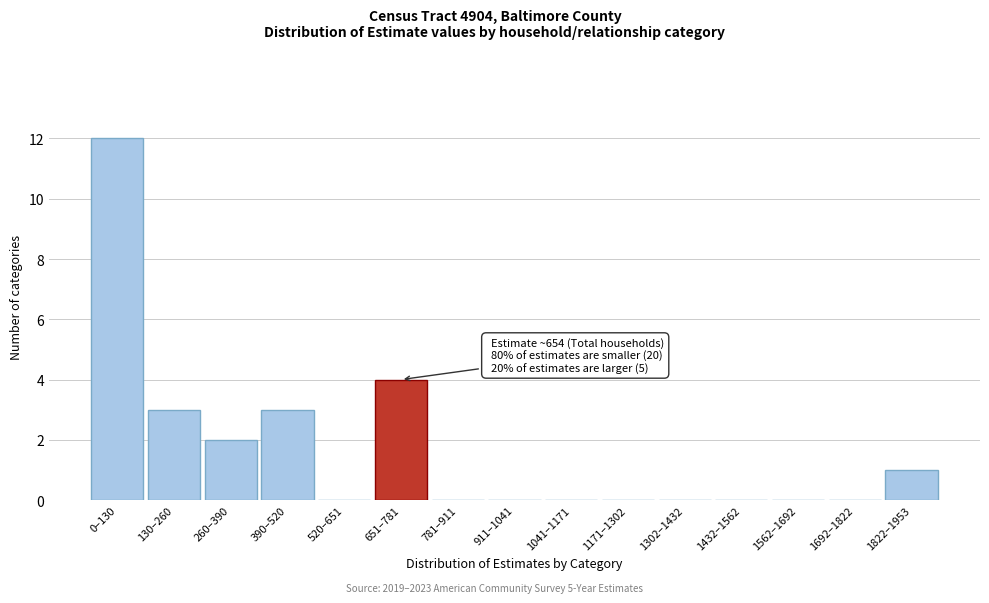

Reading left to right, what are all the values shown in this chart?

0–130=12	130–260=3	260–390=2	390–520=3	520–651=0	651–781=4	781–911=0	911–1041=0	1041–1171=0	1171–1302=0	1302–1432=0	1432–1562=0	1562–1692=0	1692–1822=0	1822–1953=1